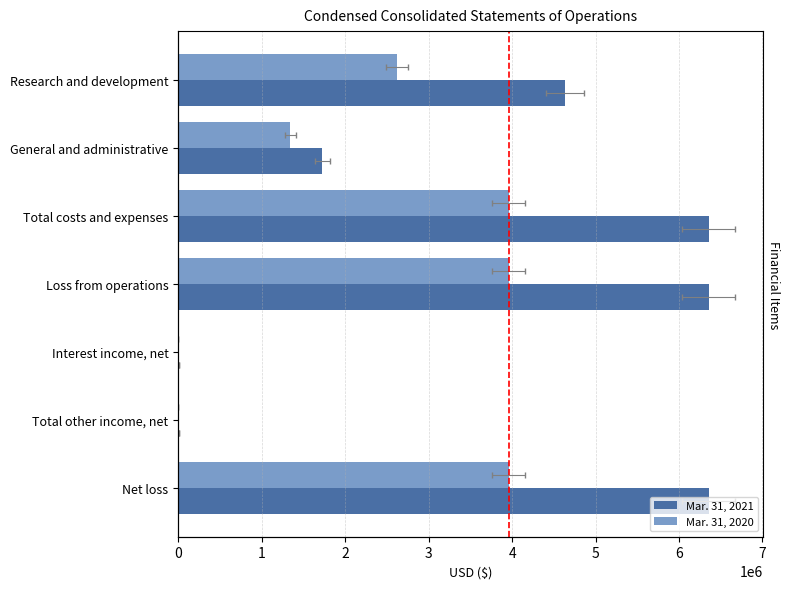

How many categories are shown in the chart?

7